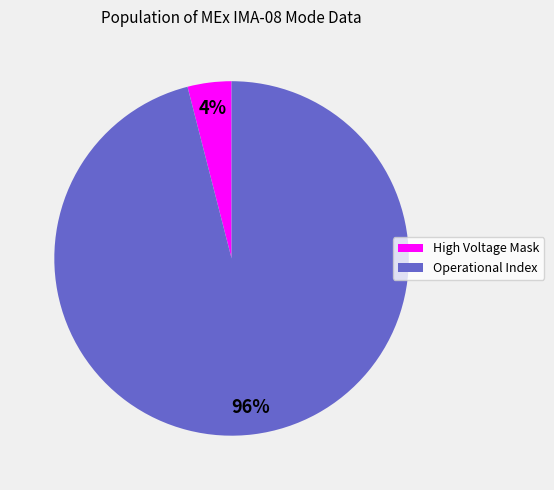

The High Voltage Mask slice represents 10% of the pie. True or false?

False